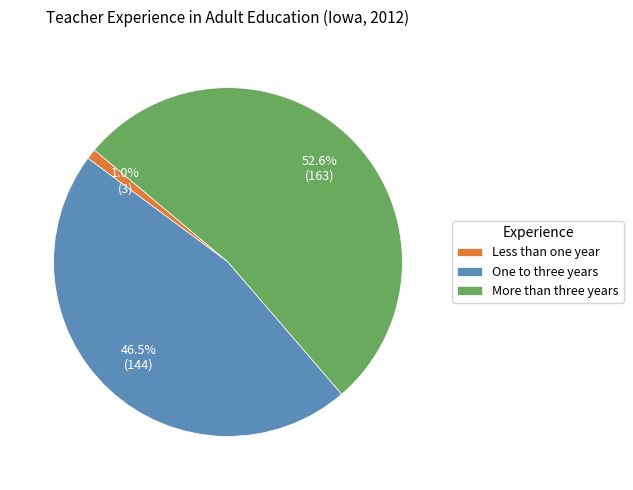

What is the largest slice in the pie chart?

More than three years